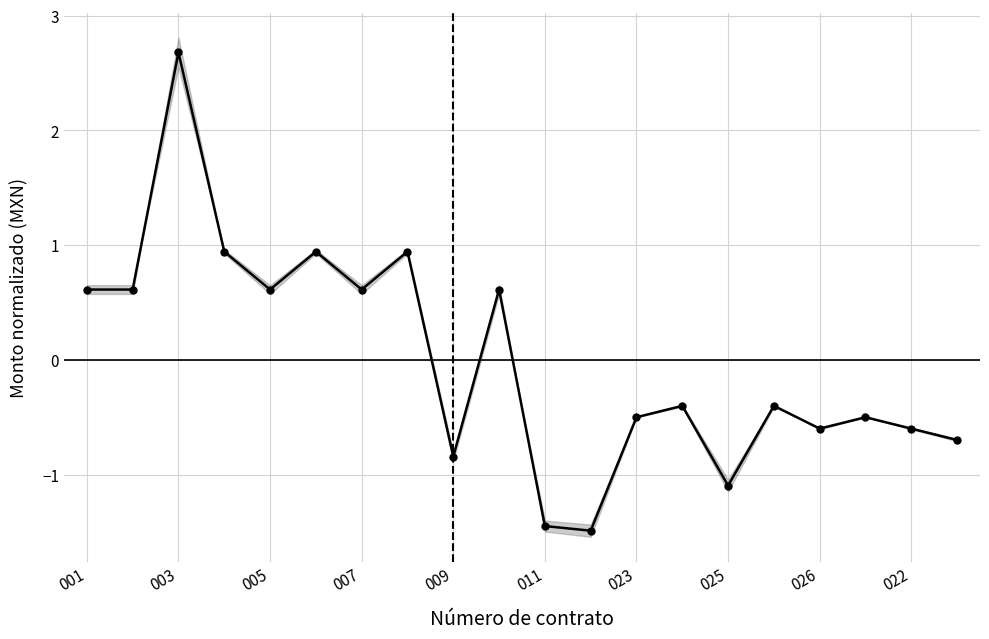

What is the label of the 18th point from the left?

17